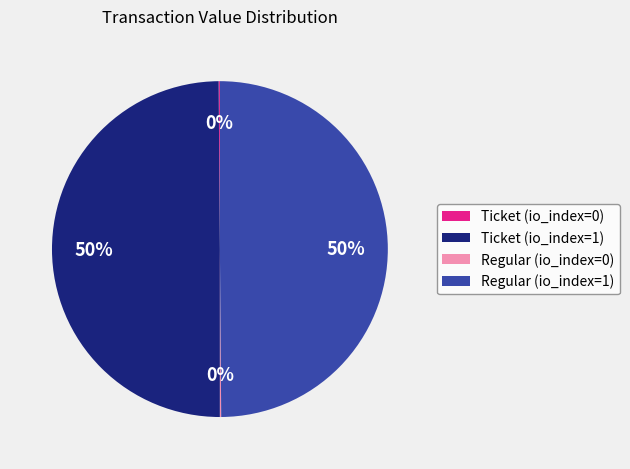

What percentage is the Ticket (io_index=1) slice, to the nearest percent?

50%